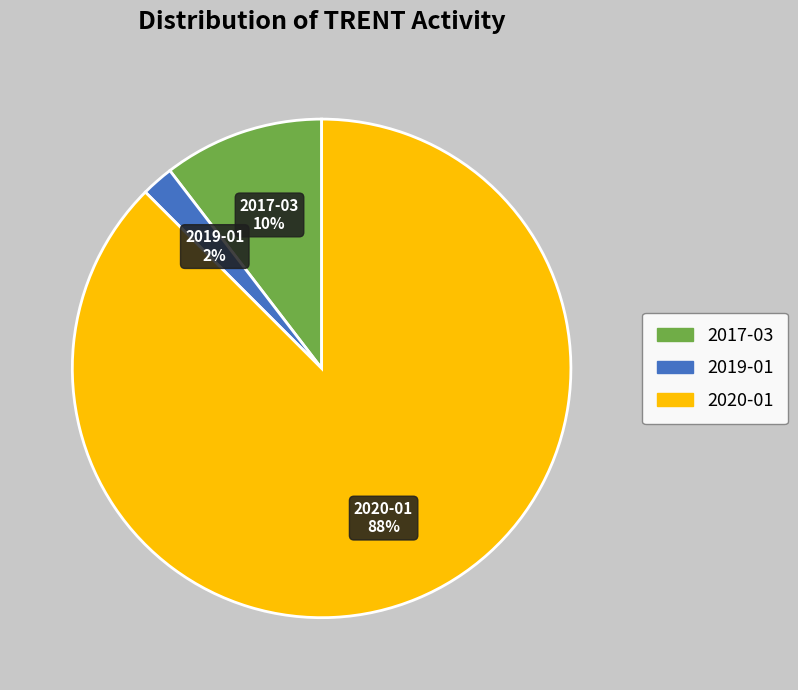

The 2017-03 slice represents 10% of the pie. True or false?

True